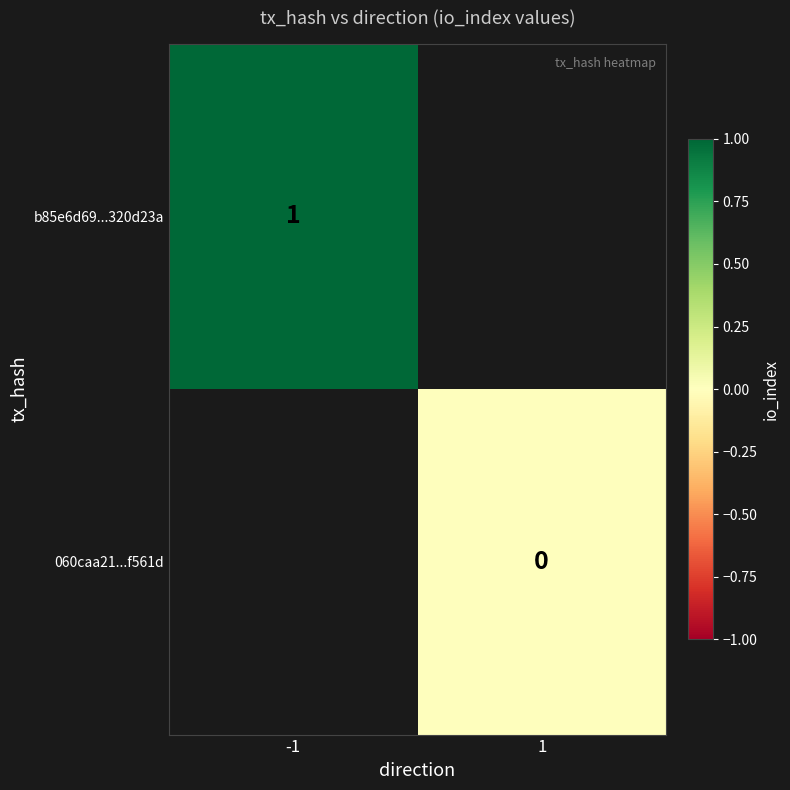

The value of b85e6d69...320d23a at -1 is 0. True or false?

False